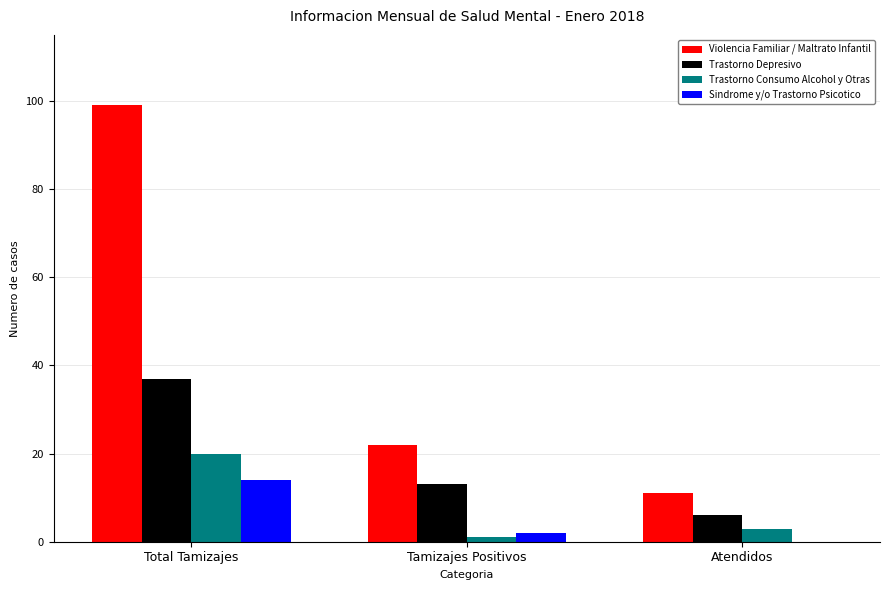

Reading right to left, list all the values displayed in this chart.

Violencia Familiar / Maltrato Infantil: Atendidos=11	Tamizajes Positivos=22	Total Tamizajes=99
Trastorno Depresivo: Atendidos=6	Tamizajes Positivos=13	Total Tamizajes=37
Trastorno Consumo Alcohol y Otras: Atendidos=3	Tamizajes Positivos=1	Total Tamizajes=20
Sindrome y/o Trastorno Psicotico: Atendidos=0	Tamizajes Positivos=2	Total Tamizajes=14